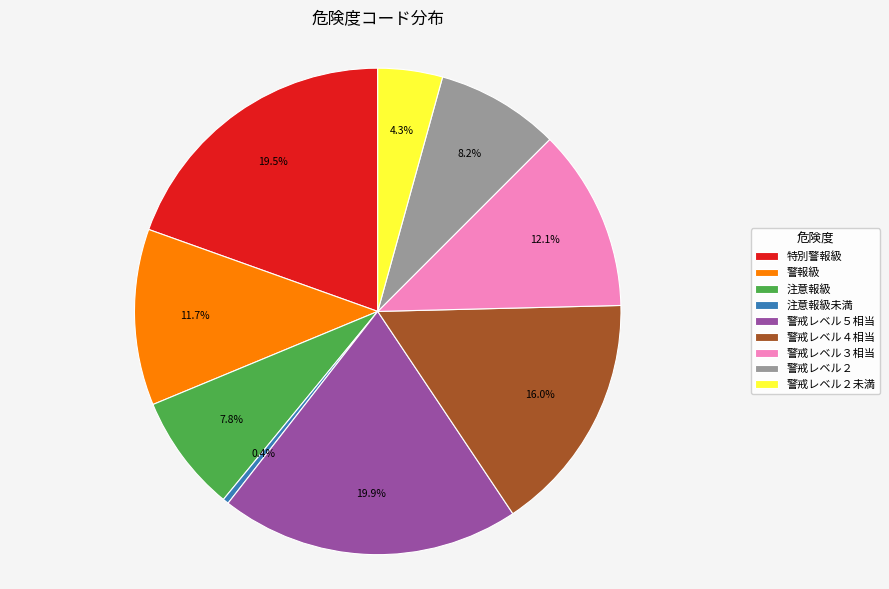

Does 注意報級未満 represent more than half of the total?

No